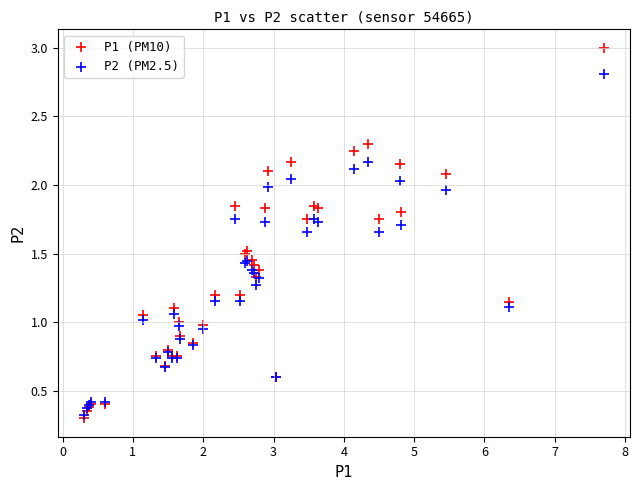

Which series contains the highest Y value?

P1 (PM10)